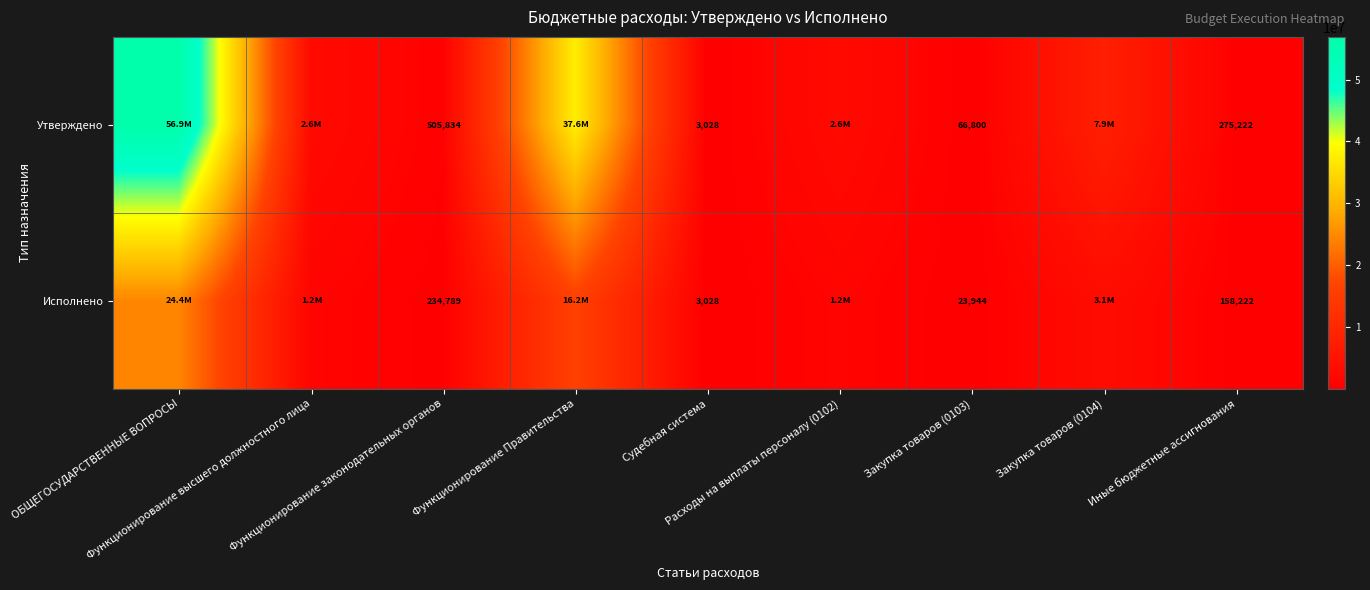

Is it true that Утверждено equals 2631197.0 at Расходы на выплаты персоналу (0102)?

True